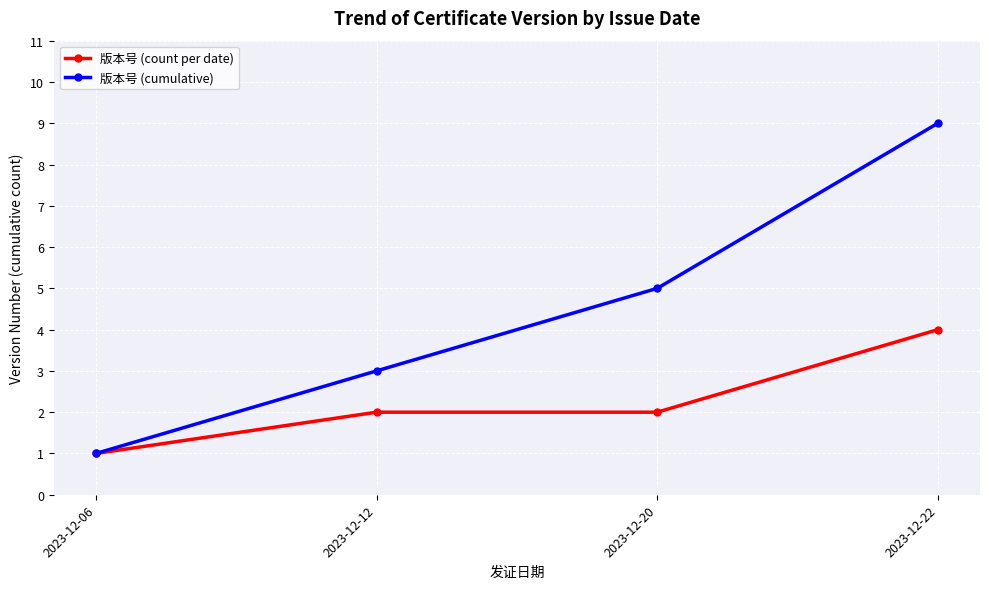

How many distinct data groups are displayed?

2